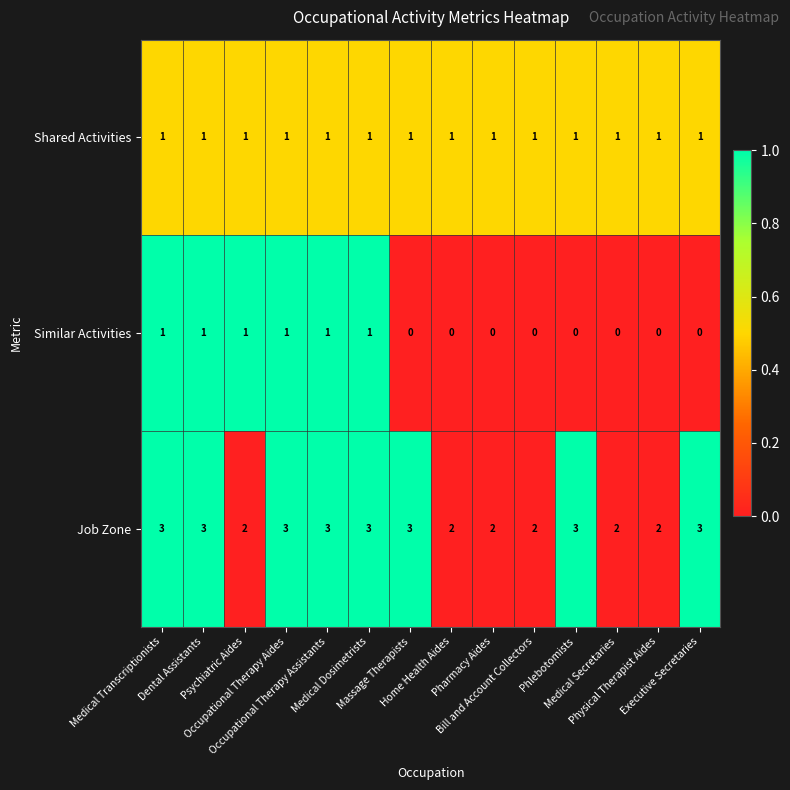

Which series has the largest total across all categories?

Job Zone